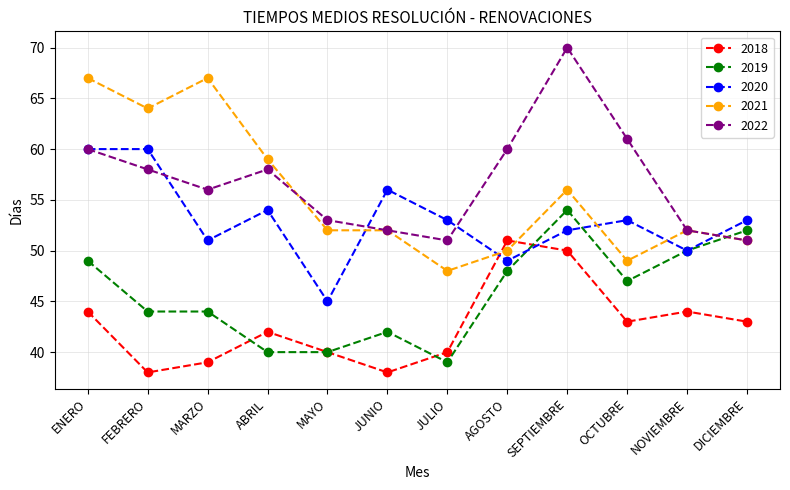

What is the difference between the second highest and minimum values in the 2020 series?

15